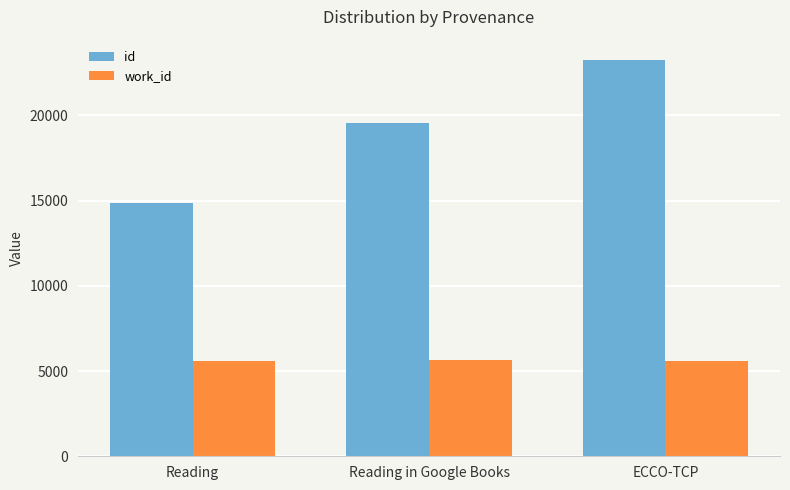

How many series are shown in this chart?

2